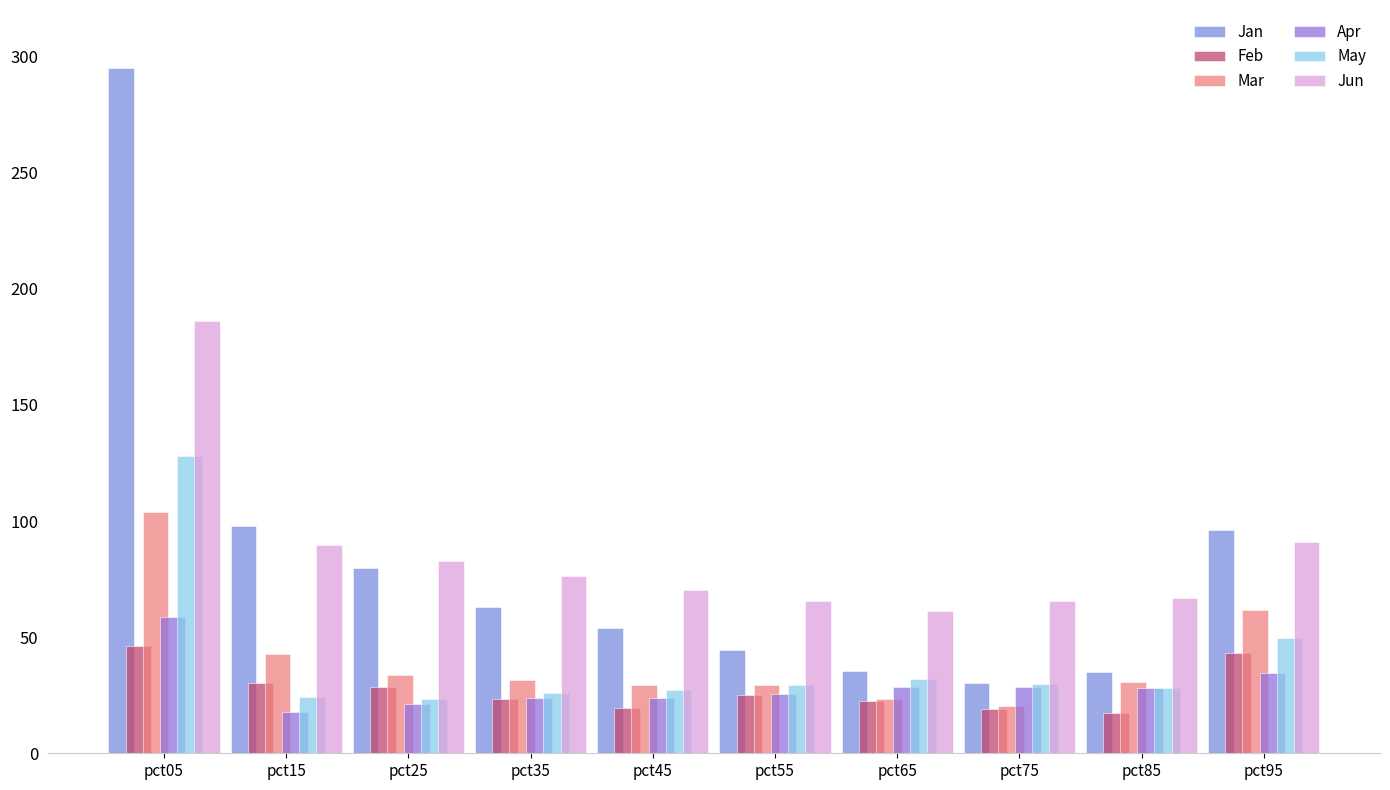

Where is Jan nearest to the value 162?

pct15